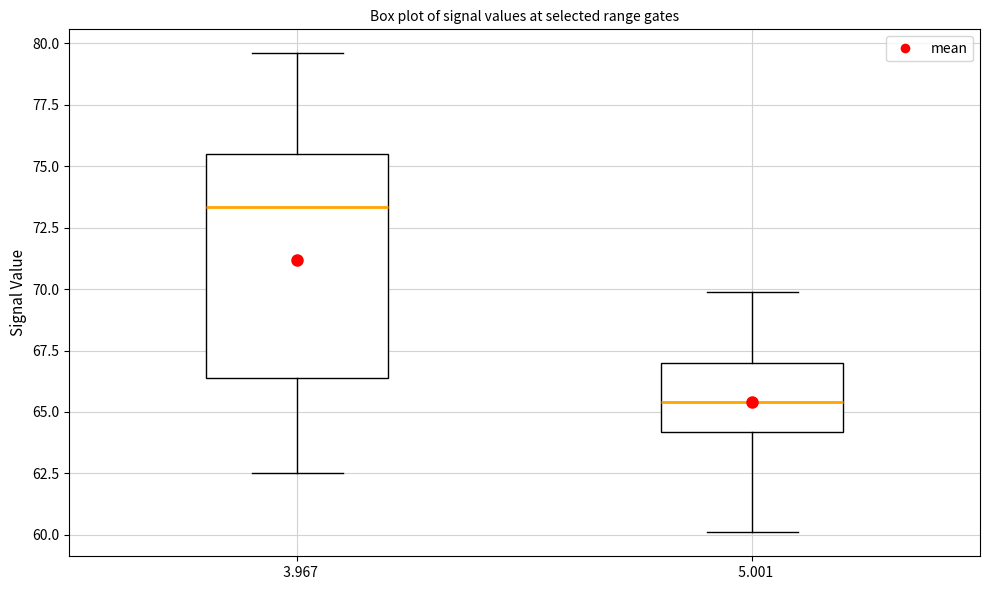

Reading left to right, transcribe this box plot: for each box, give where its median line is, the range the box spans, and where its two whiskers end, as read against the y-axis. The values are not printed on the chart, so give them approximately, as read against the axis.

3.967: median 73.5, box 66.5 to 75.5, whiskers 62.5 to 79.5
5.001: median 65.5, box 64.0 to 67.0, whiskers 60.0 to 70.0